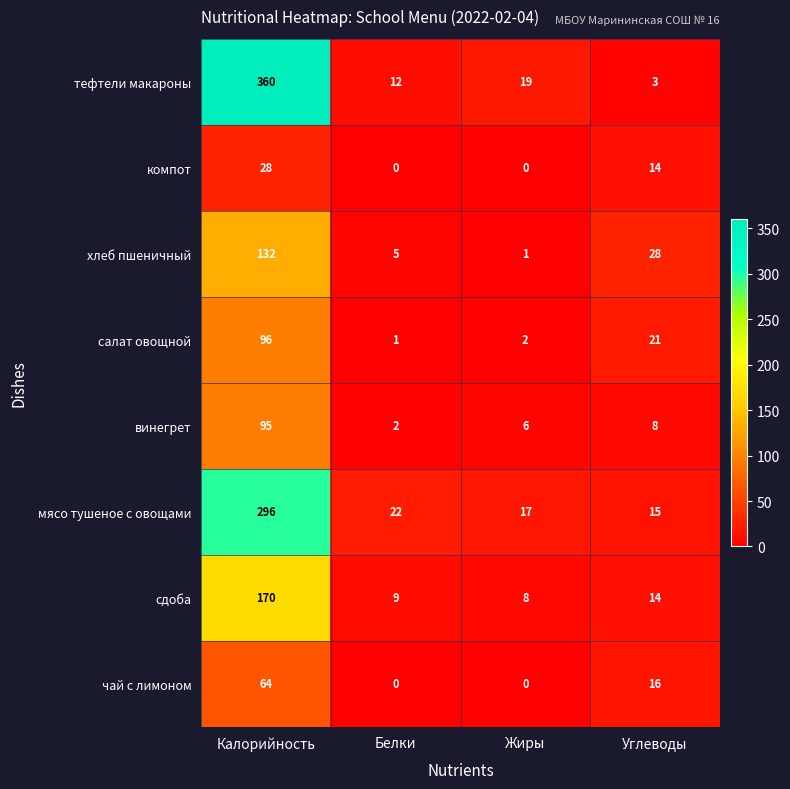

At which label does сдоба first exceed 14?

Калорийность